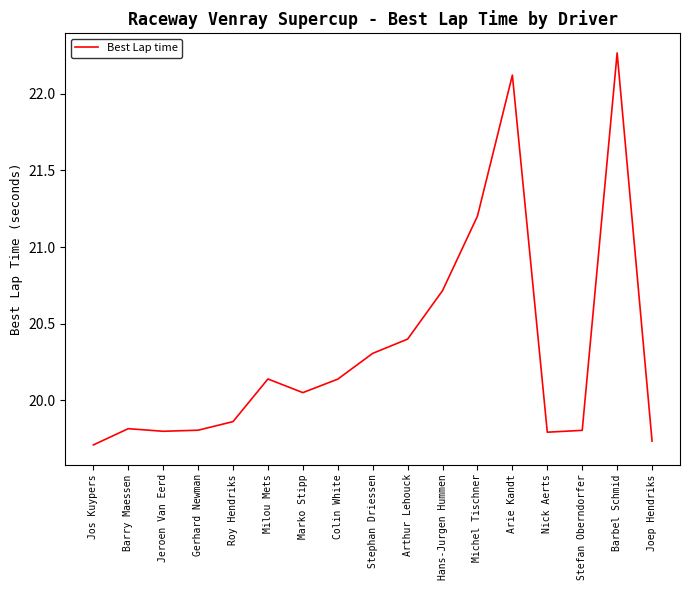

What is the difference between the maximum and minimum values?

2.6